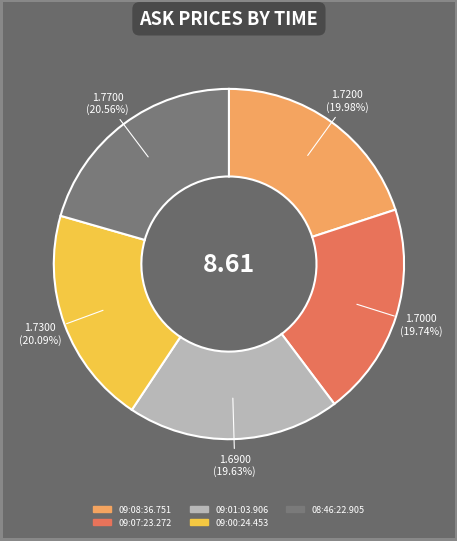

True or false: 09:07:23.272 accounts for 12% of the total.

False